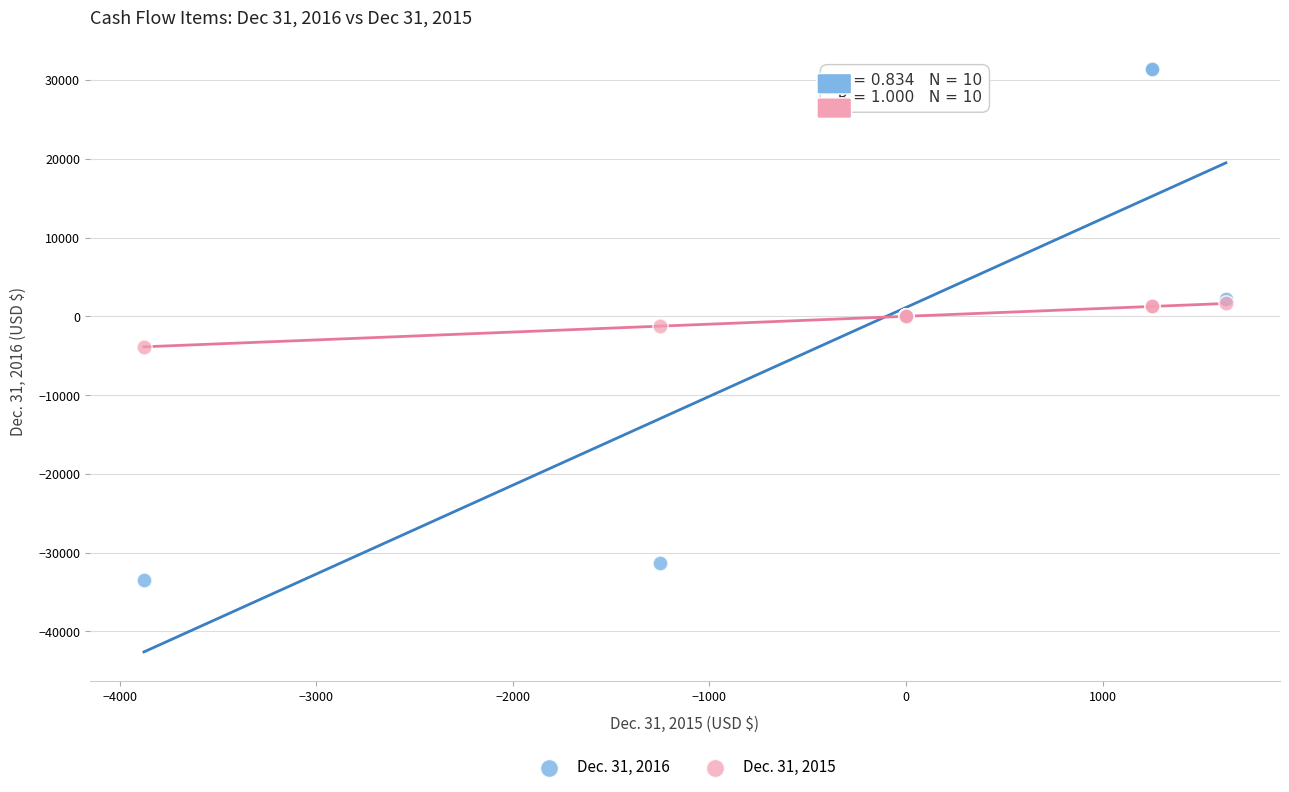

Which series has the widest spread of Y values?

Dec. 31, 2016